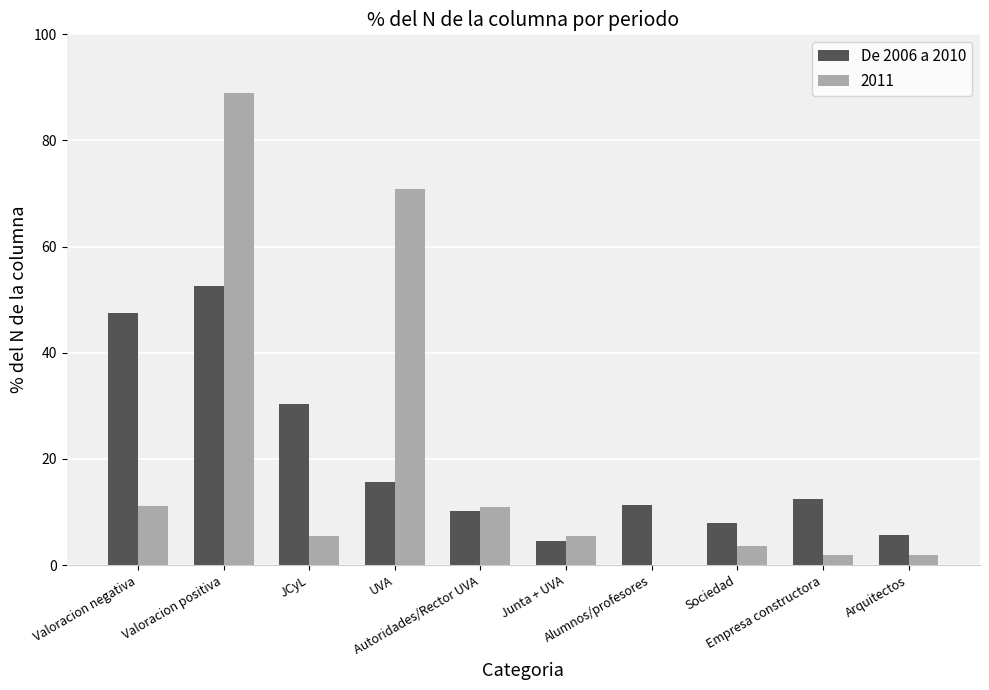

What is the sum of all De 2006 a 2010 values?

197.8